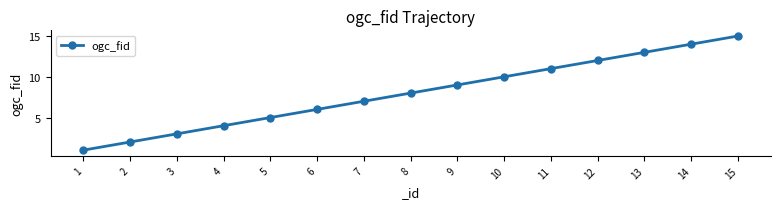

What is the average value?

8